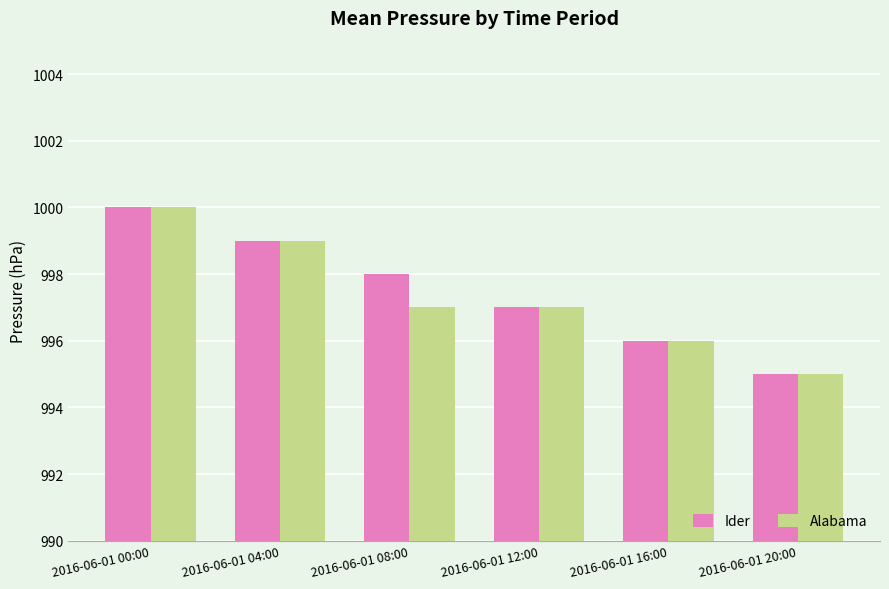

What is the label of the 4th bar from the left?

2016-06-01 12:00